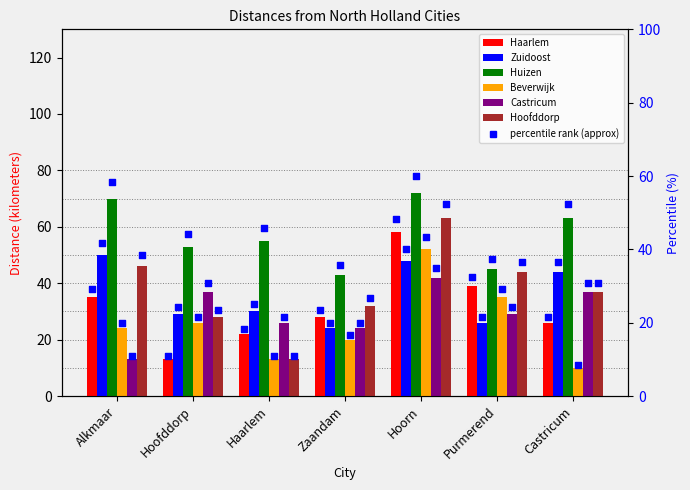

Which series reaches the maximum Y coordinate?

Huizen